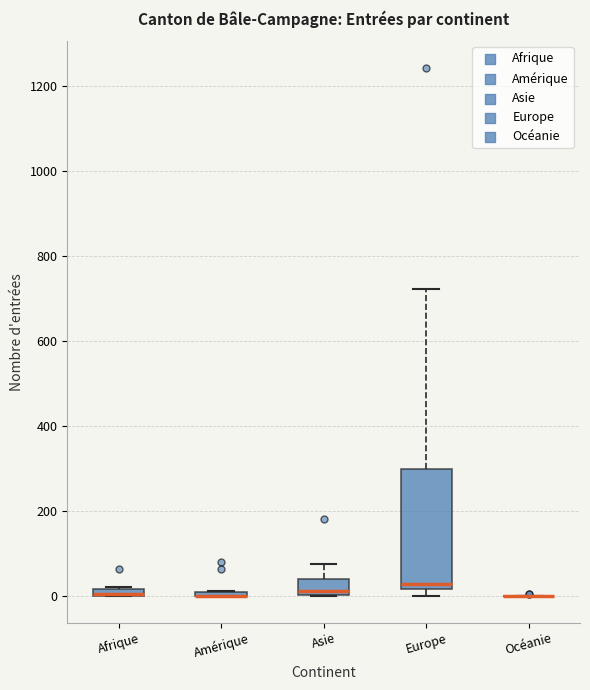

Where is the upper edge of the box for Afrique on the y-axis? The values are not printed on the chart, so give them approximately, as read against the axis.

20